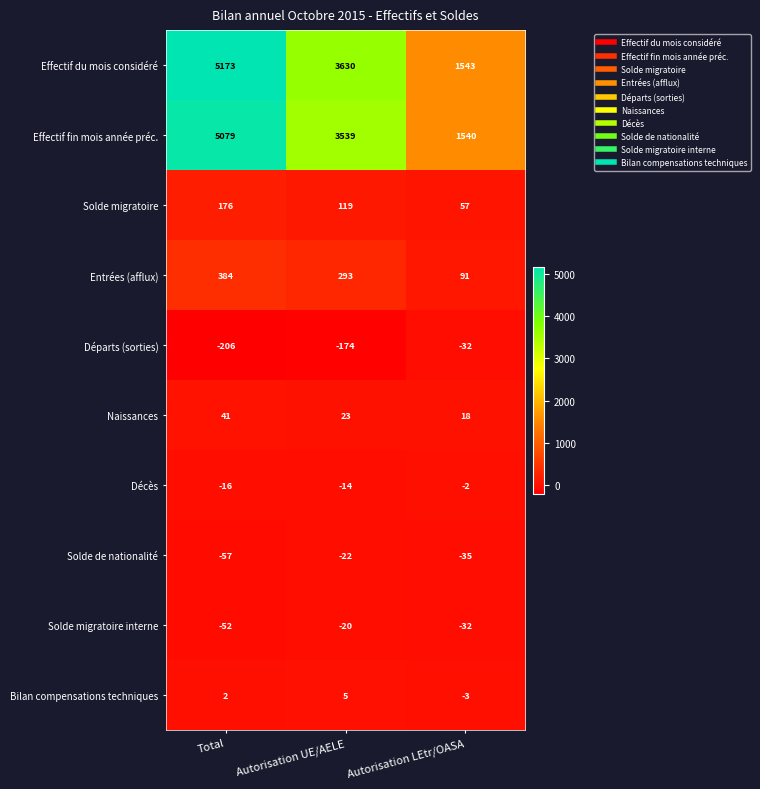

What is the sum of all Entrées (afflux) values?

768